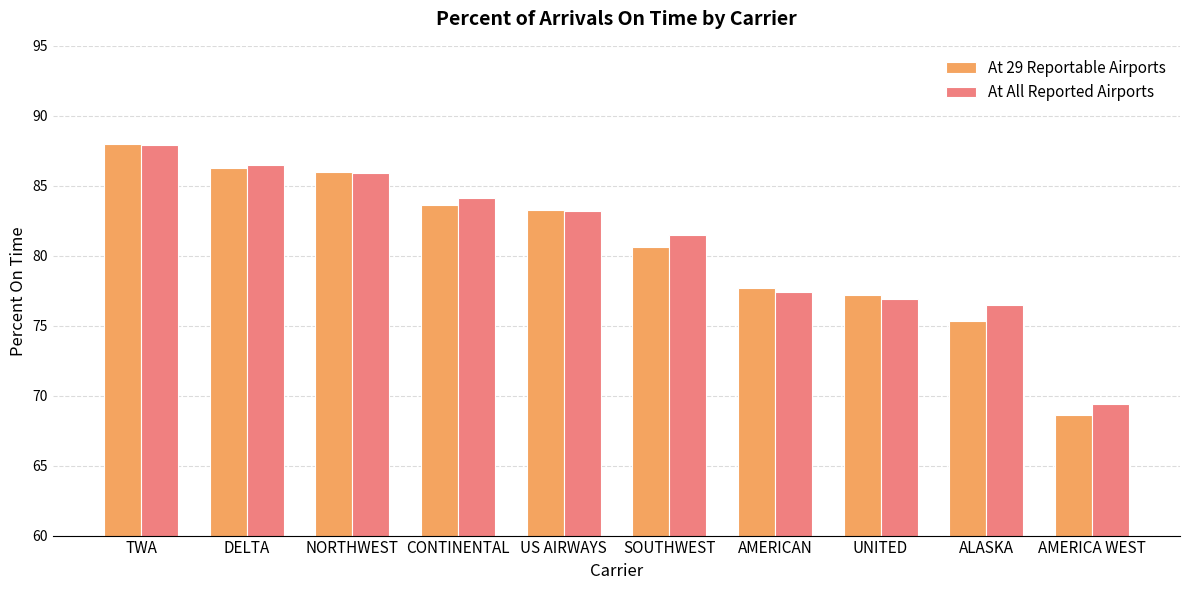

At which category is the sum across all series the highest?

TWA